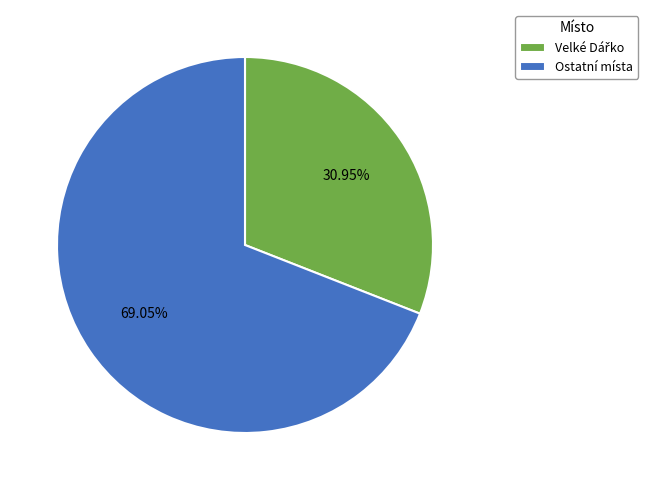

How many slices are in this pie chart?

2